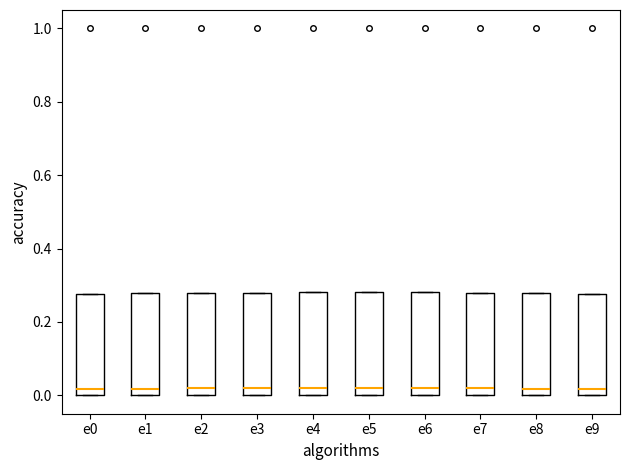

Where is the lower edge of the box for e5 on the y-axis? The values are not printed on the chart, so give them approximately, as read against the axis.

0.00